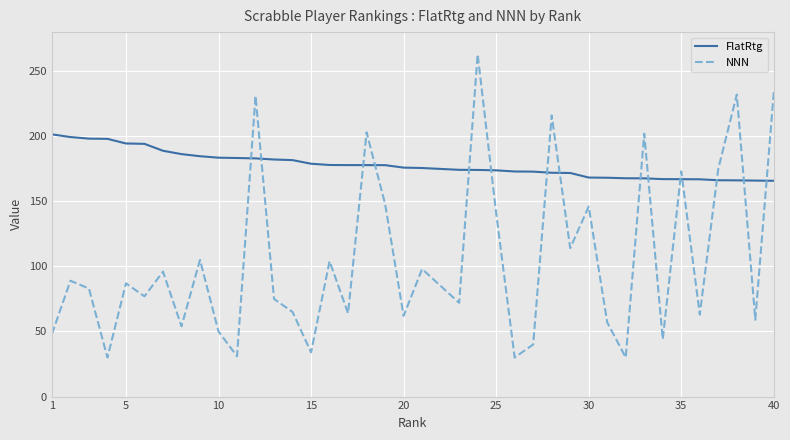

What is the difference between the second highest and second lowest values in the NNN series?

204.0